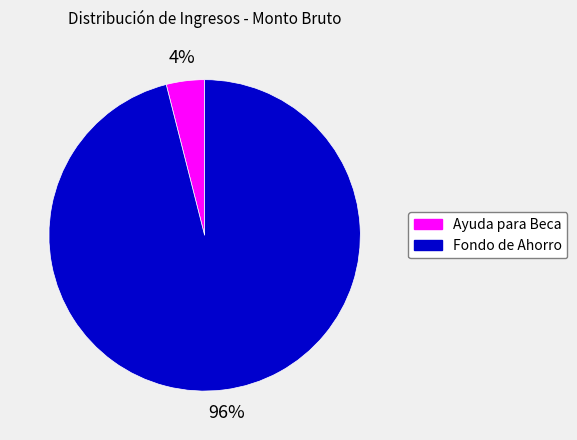

To the nearest percent, what is the difference between the largest and smallest slice percentages?

92%